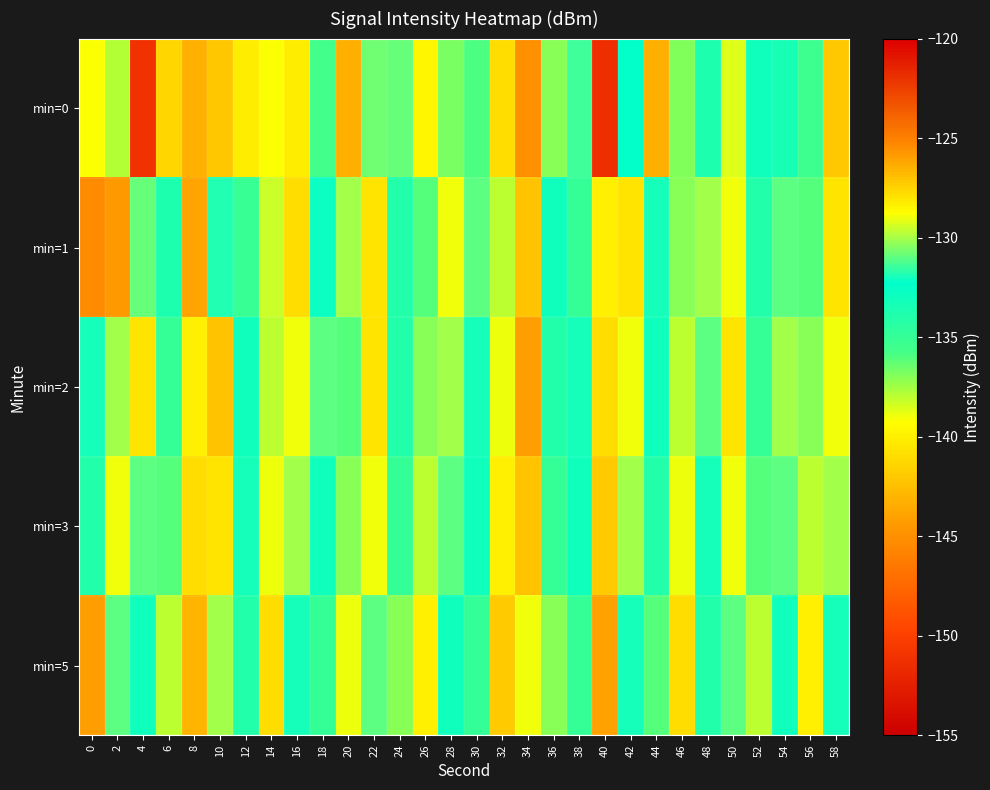

Rank the series at 48 from highest to lowest value.

min=1, min=2, min=3, min=0, min=5